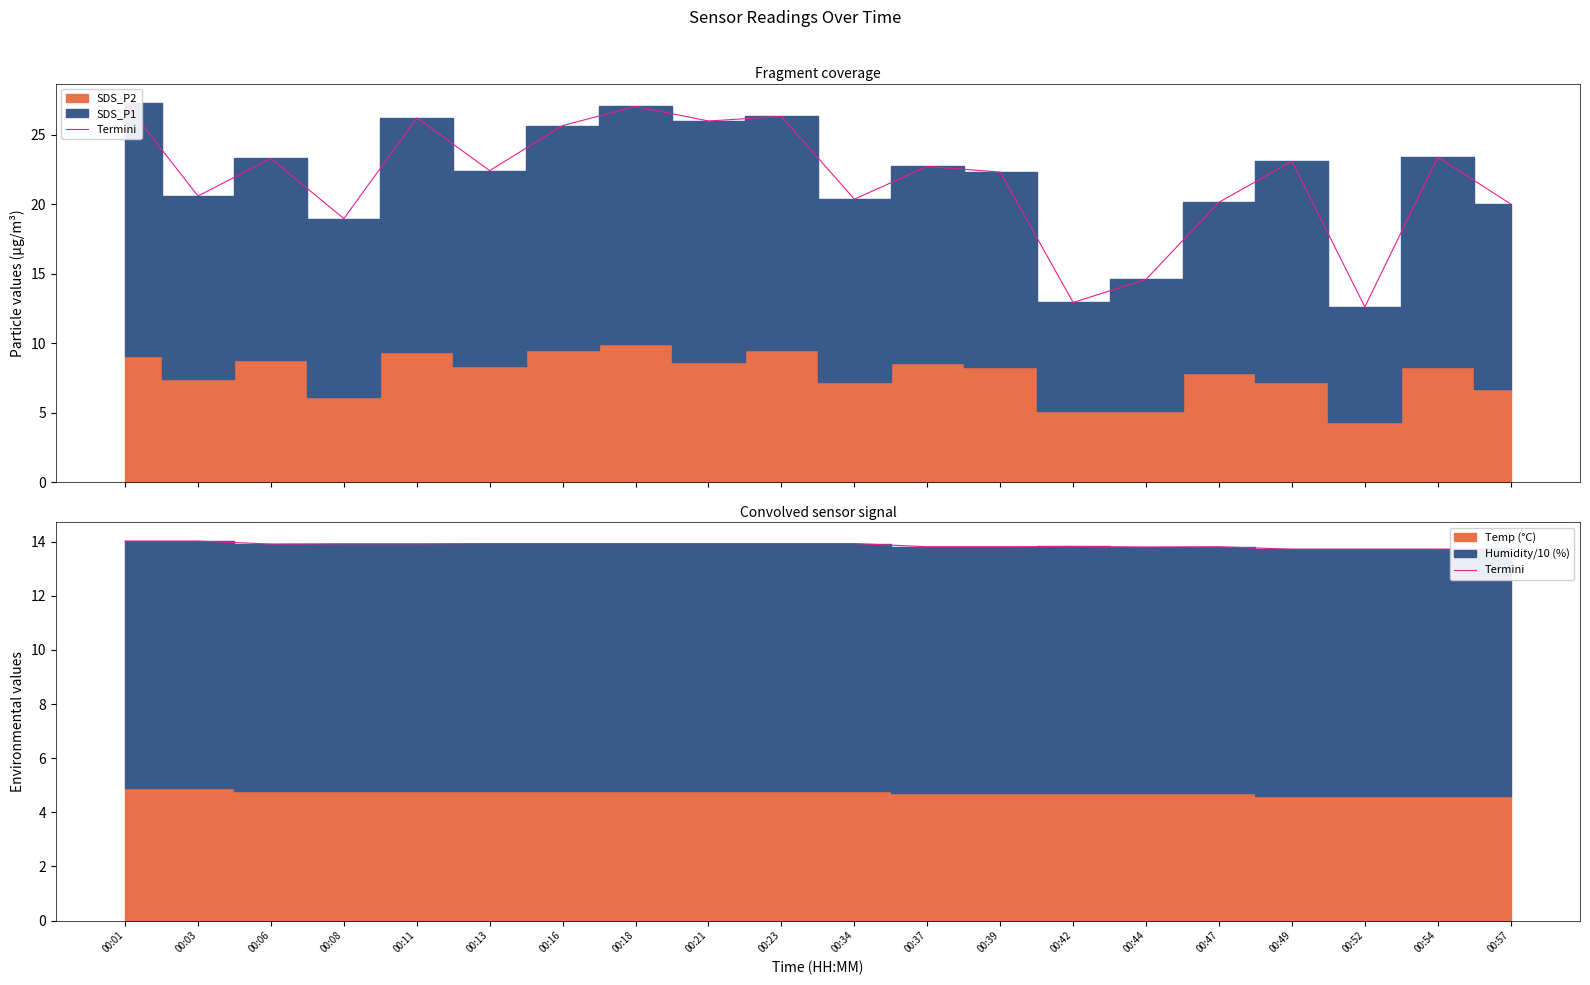

How many lines are shown in the chart?

1